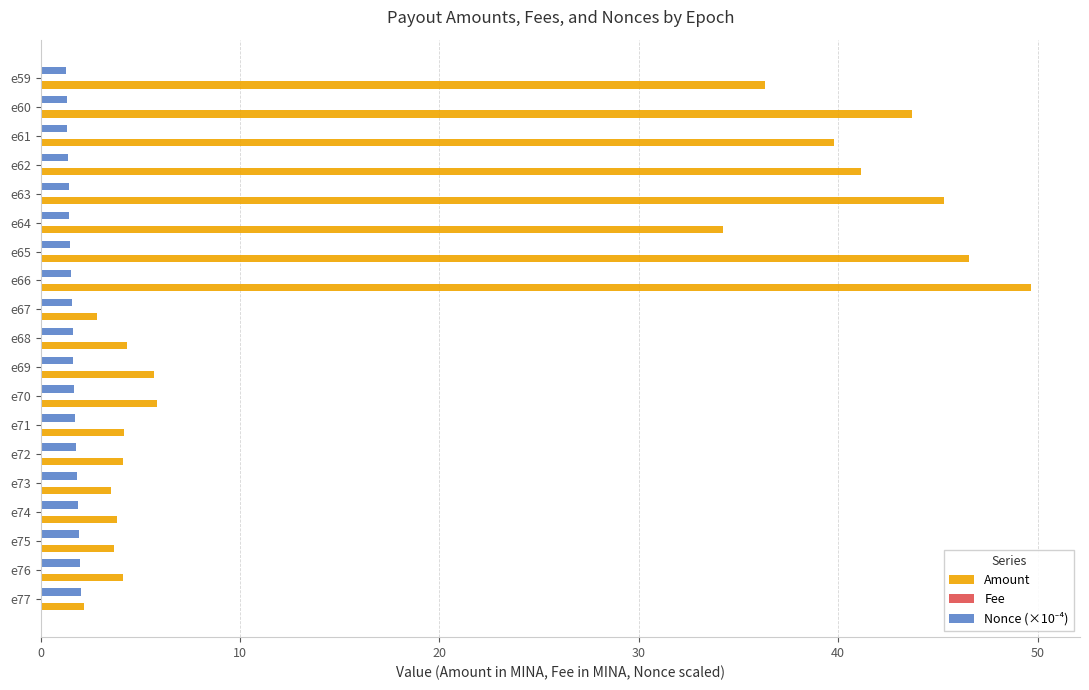

What is the sum of all Amount values?

381.1